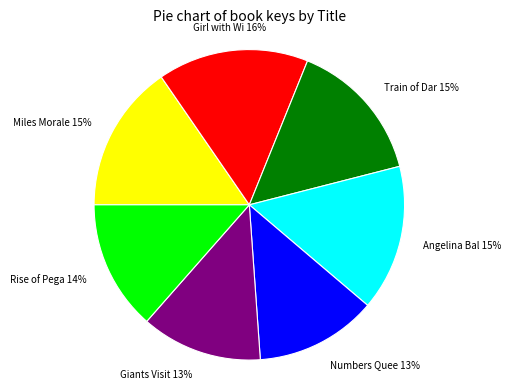

Is there any slice that represents more than half of the pie?

No